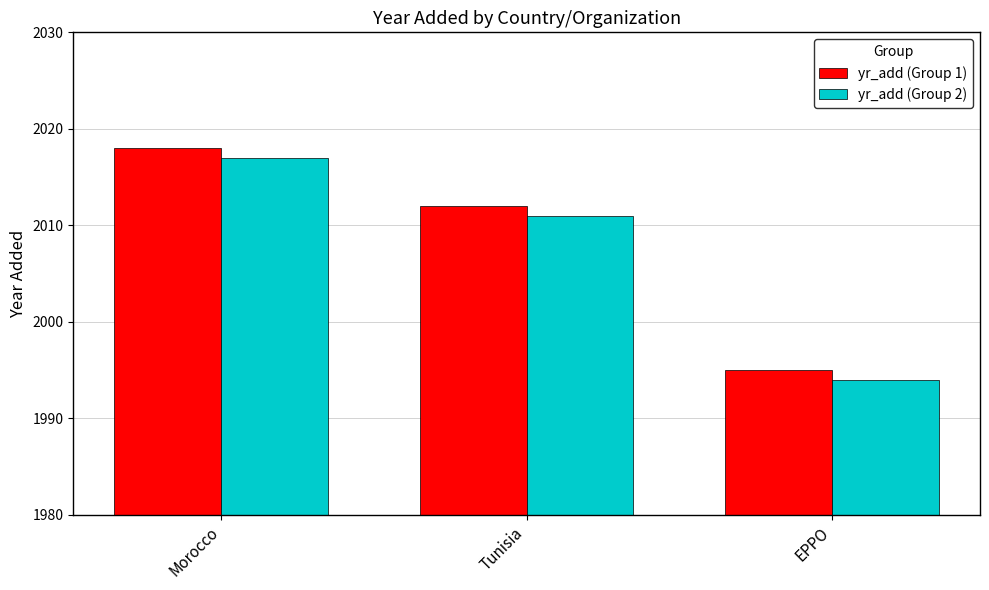

What is the label of the 3rd bar from the left?

EPPO